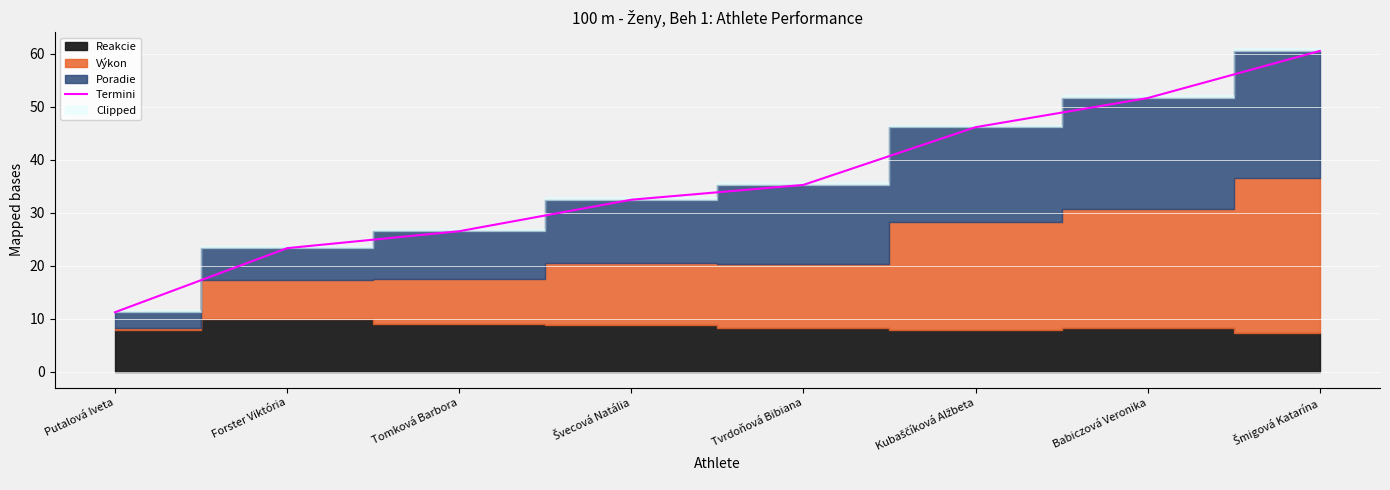

What is the sum of the values at Kubaščíková Alžbeta and Tvrdoňová Bibiana?

81.4